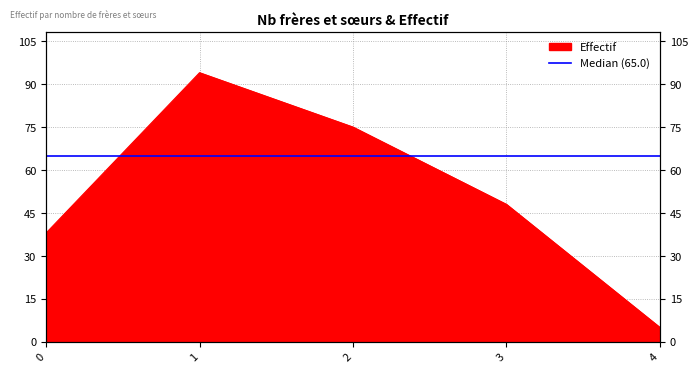

True or false: the data shows 3 at 4.

False